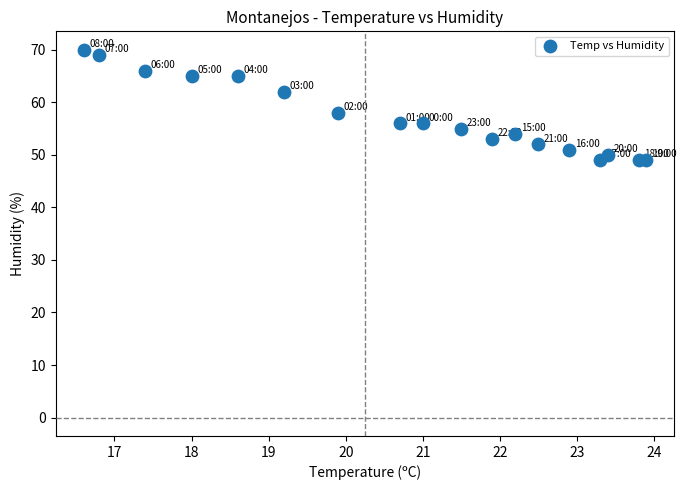

What Y value in the scatter plot is closest to 59?

58